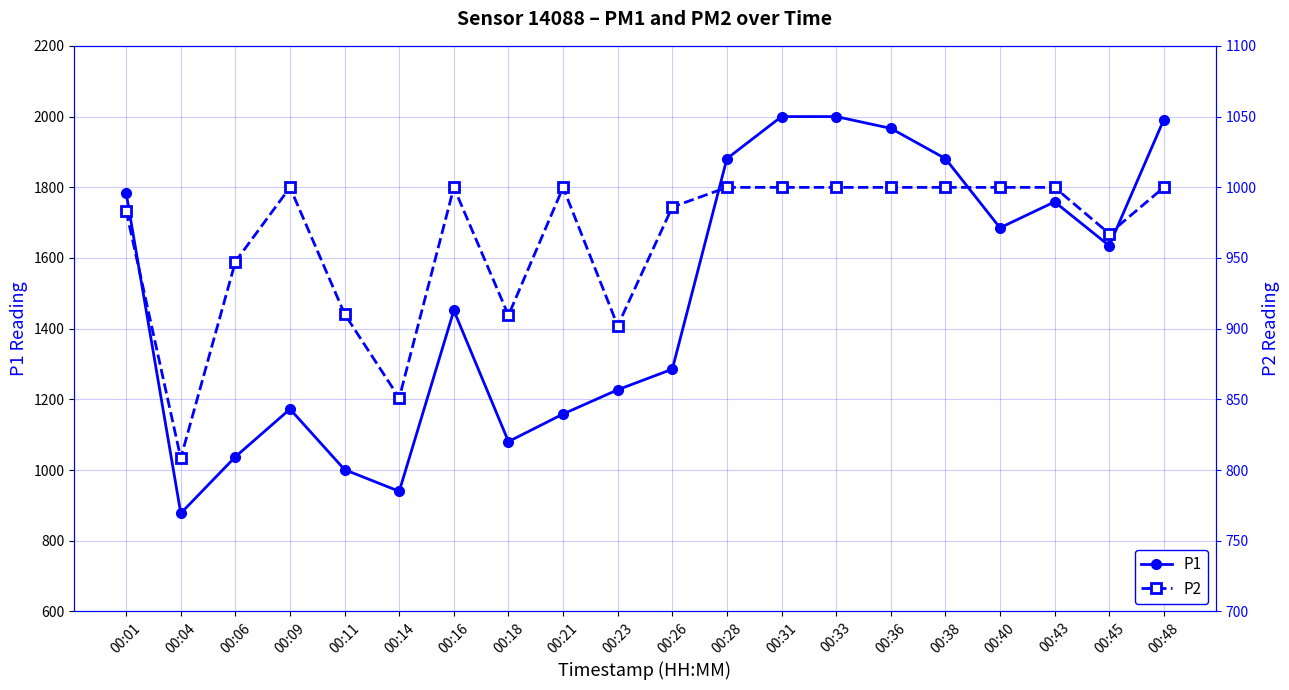

What is the average value of the P2 series?

963.2